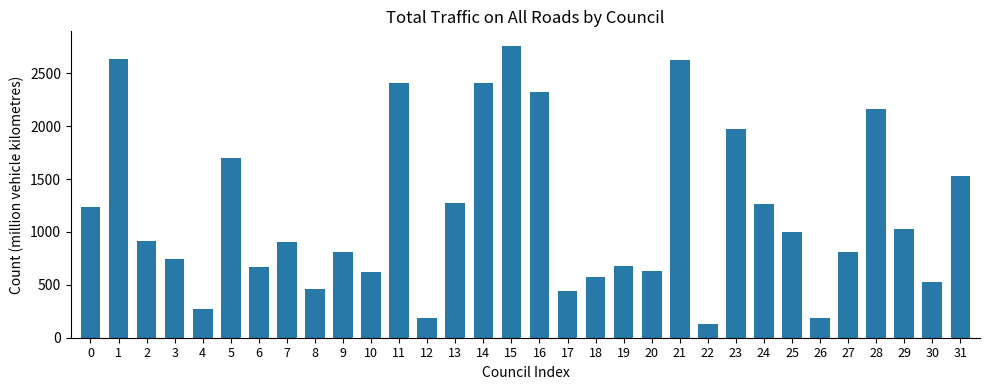

What is the sum of all values?

37874